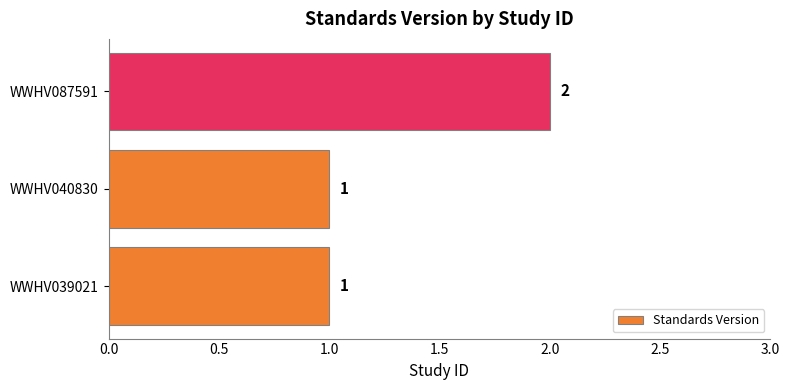

Count the number of values greater than 1.

1